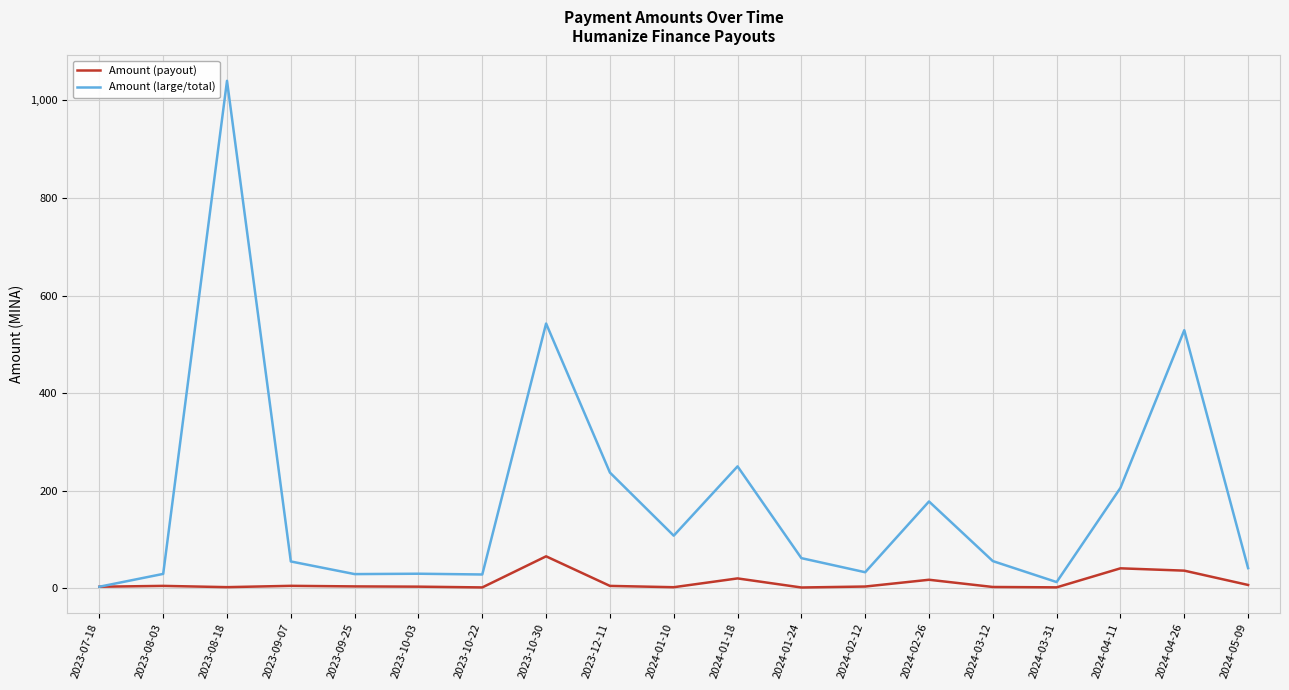

Read the Amount (large/total) value at 2024-05-09.

41.4